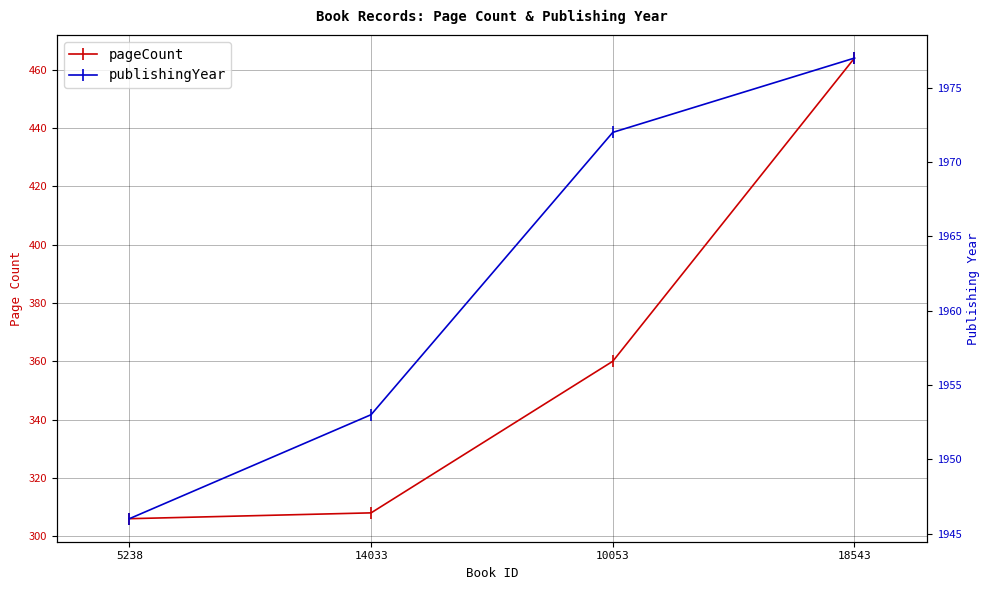

Which category has the lowest value across all series?

5238